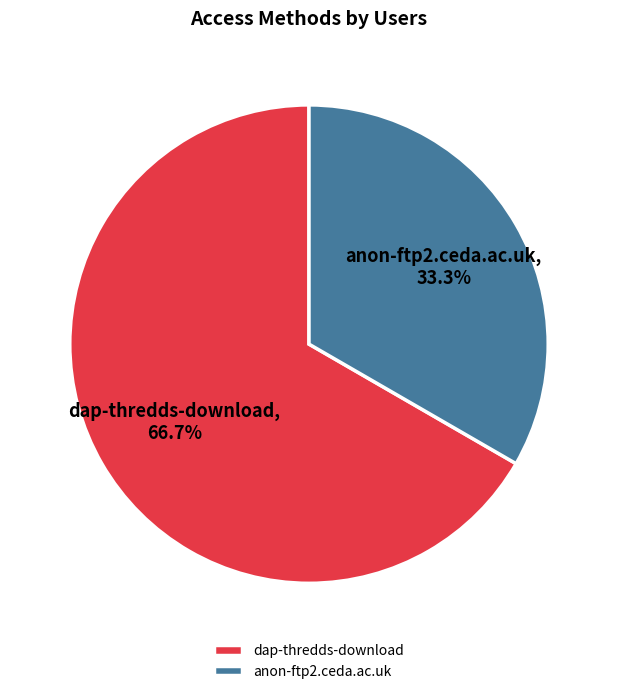

Which has a higher value, dap-thredds-download or anon-ftp2.ceda.ac.uk?

dap-thredds-download